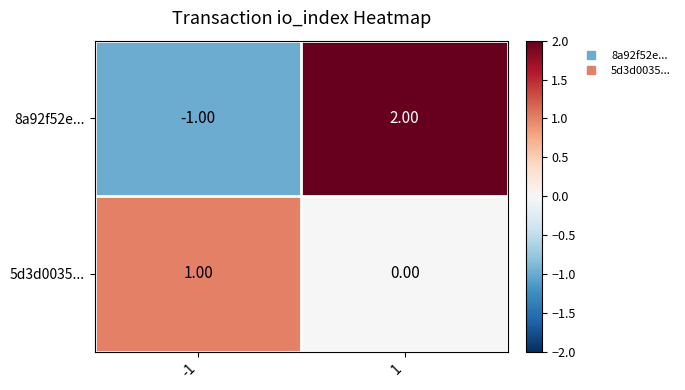

Rank the categories by 5d3d0035... value from lowest to highest.

1, -1